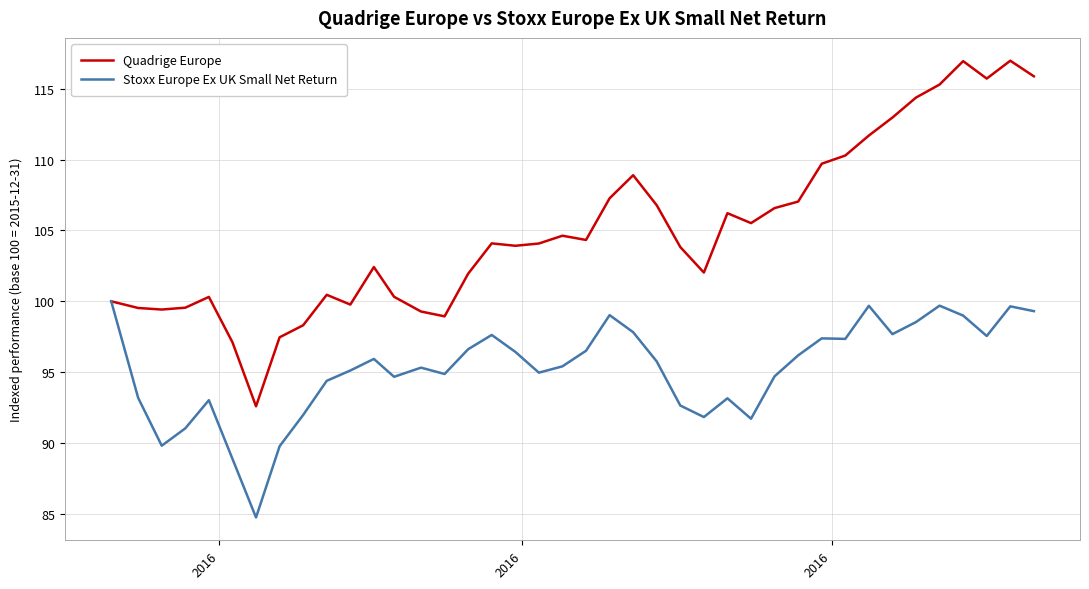

What is the sum of all Stoxx Europe Ex UK Small Net Return values?

3809.0